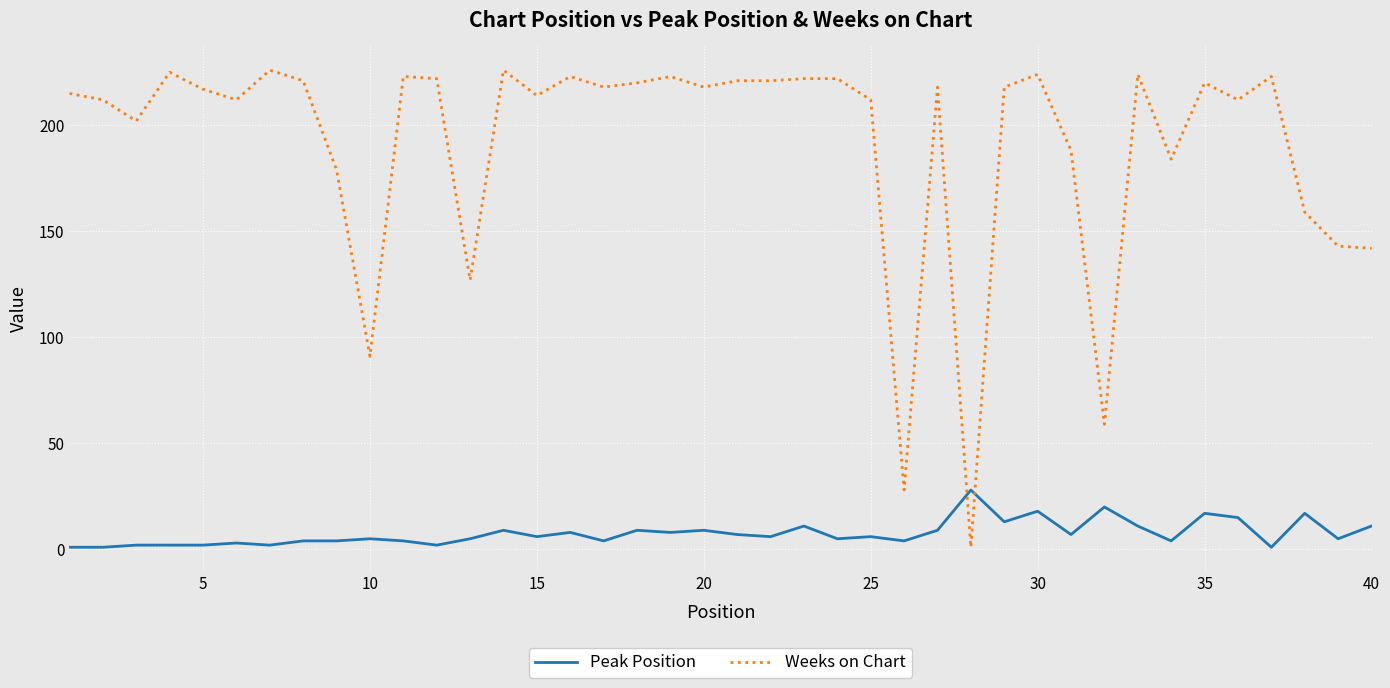

Which series has the largest range (max minus min)?

Weeks on Chart